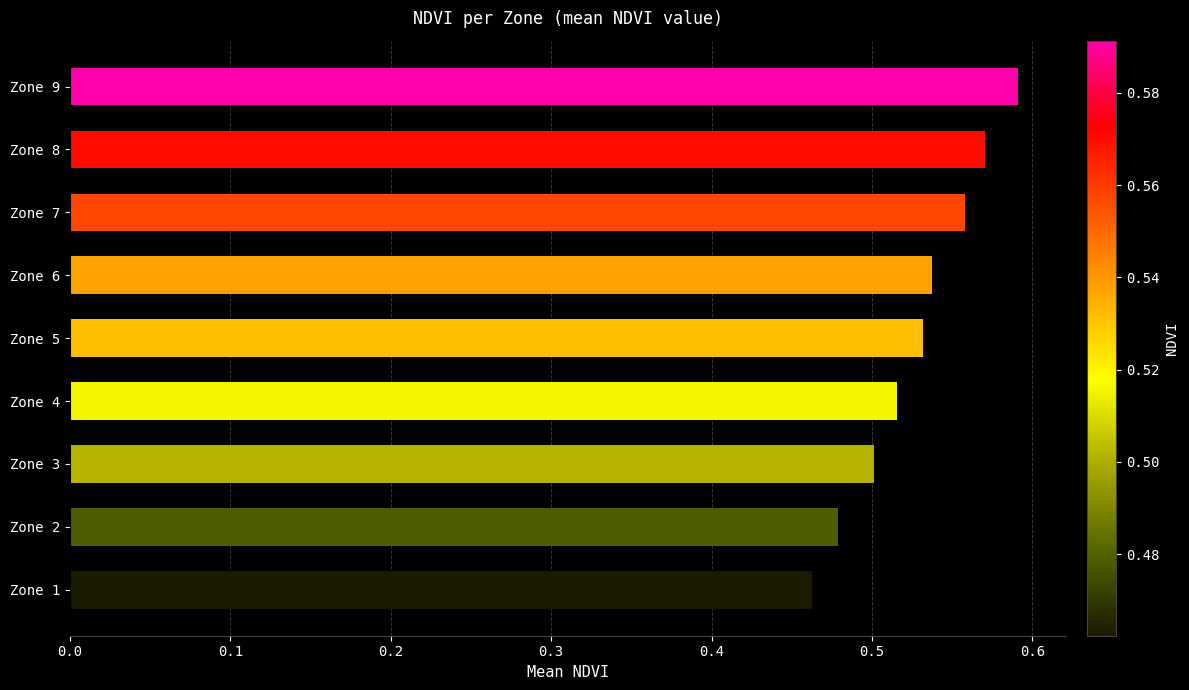

True or false: the data shows 0.3 at Zone 3.

False